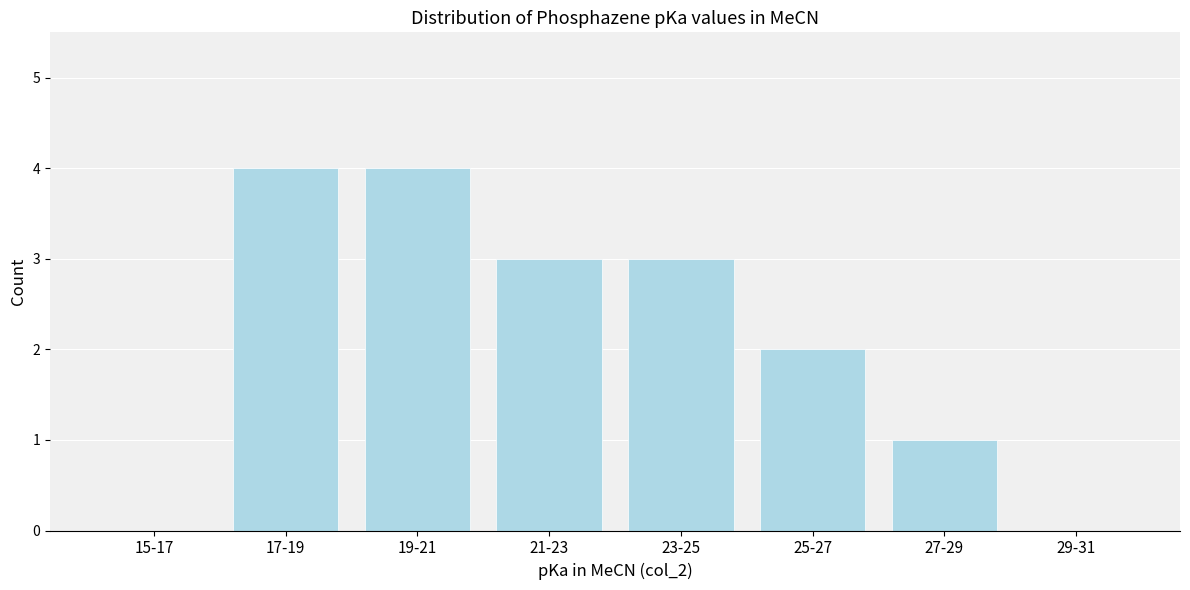

Reading right to left, transcribe all the data shown in this chart.

29-31=0	27-29=1	25-27=2	23-25=3	21-23=3	19-21=4	17-19=4	15-17=0